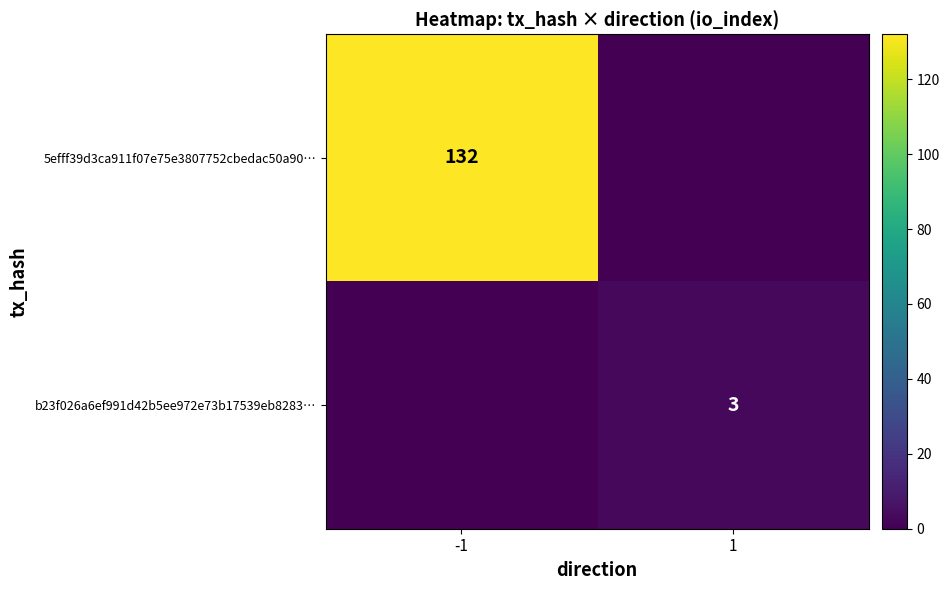

Is it true that 5efff39d3ca911f07e75e3807752cbedac50a90… equals 132 at -1?

True